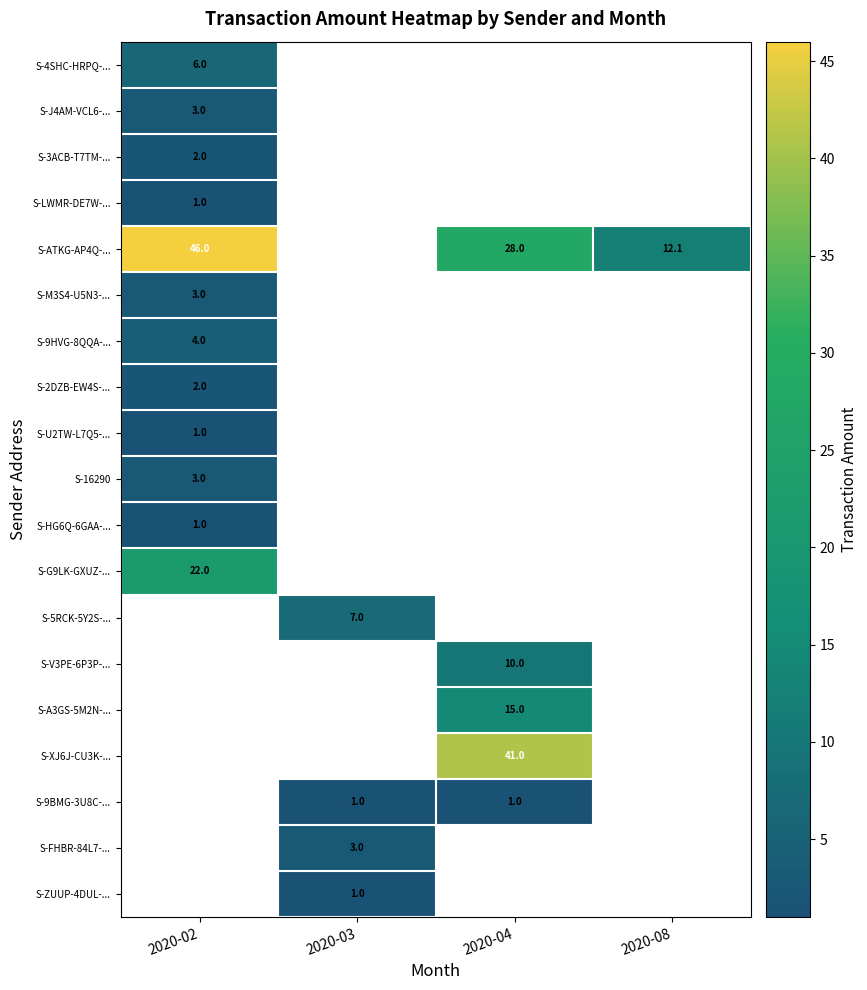

The S-ATKG-AP4Q-... series shows 8.1 at 2020-04. True or false?

False